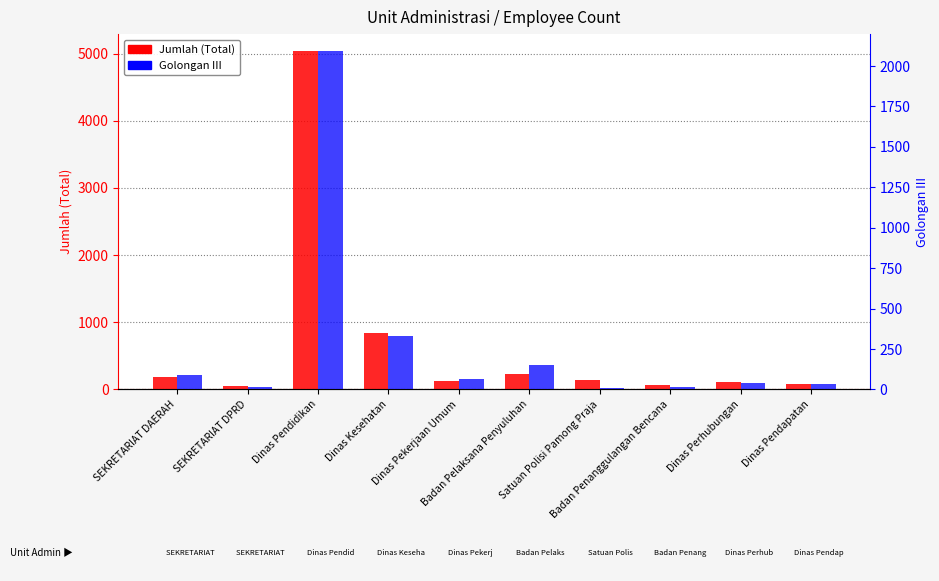

What is the minimum value for Jumlah (Total)?

53